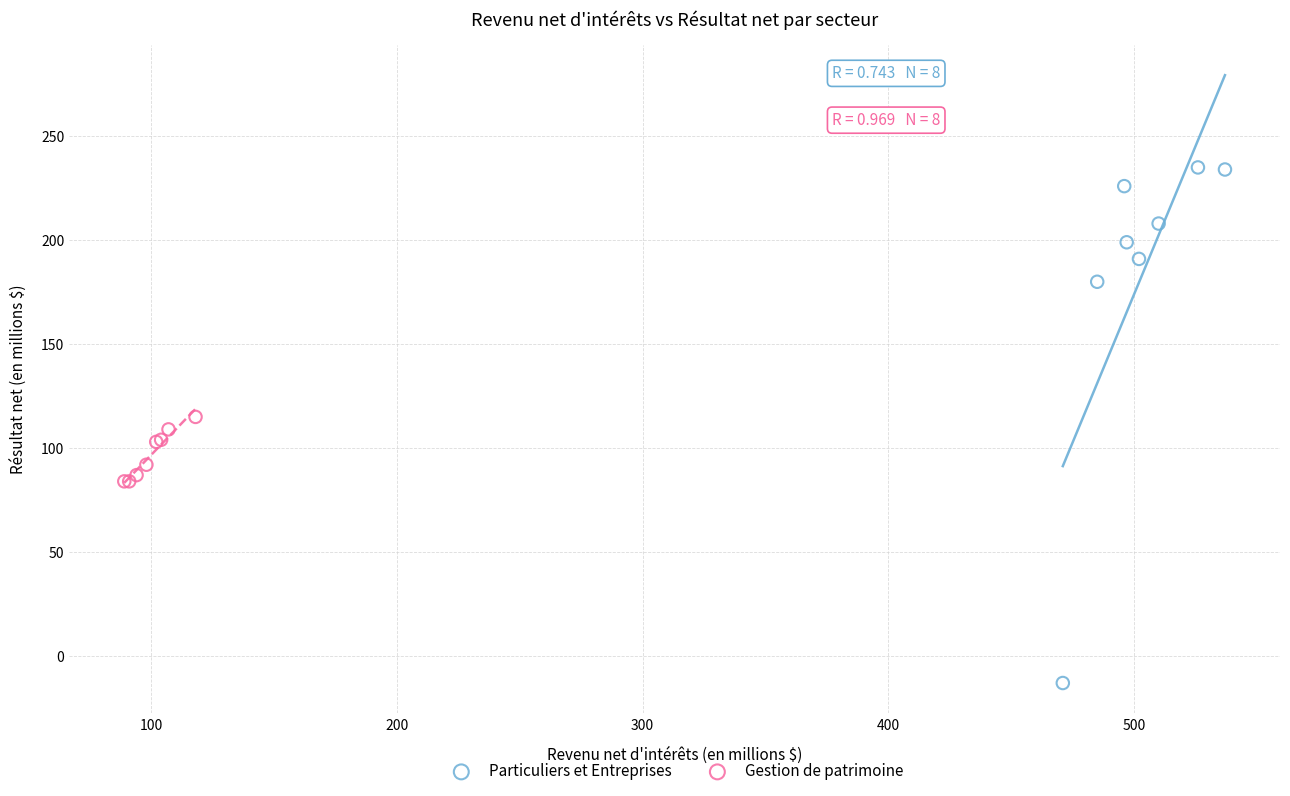

Which series has the widest spread of Y values?

Particuliers et Entreprises